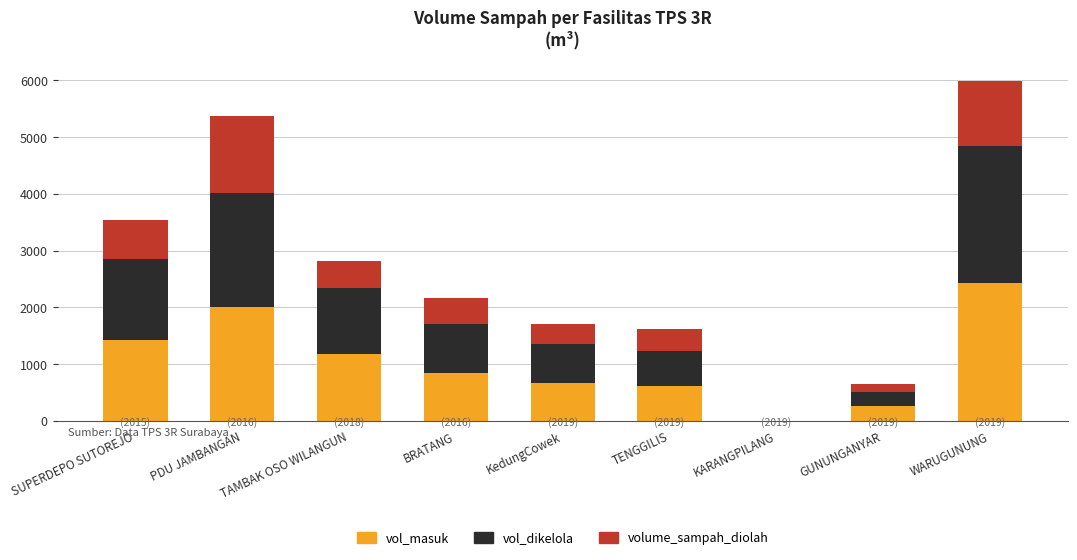

The vol_masuk series shows 1175.0 at TAMBAK OSO WILANGUN. True or false?

True